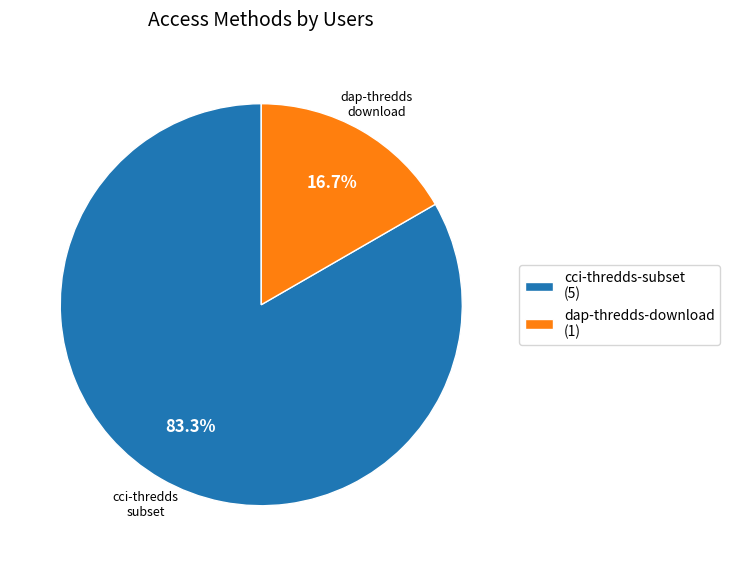

How many segments does this pie chart have?

2